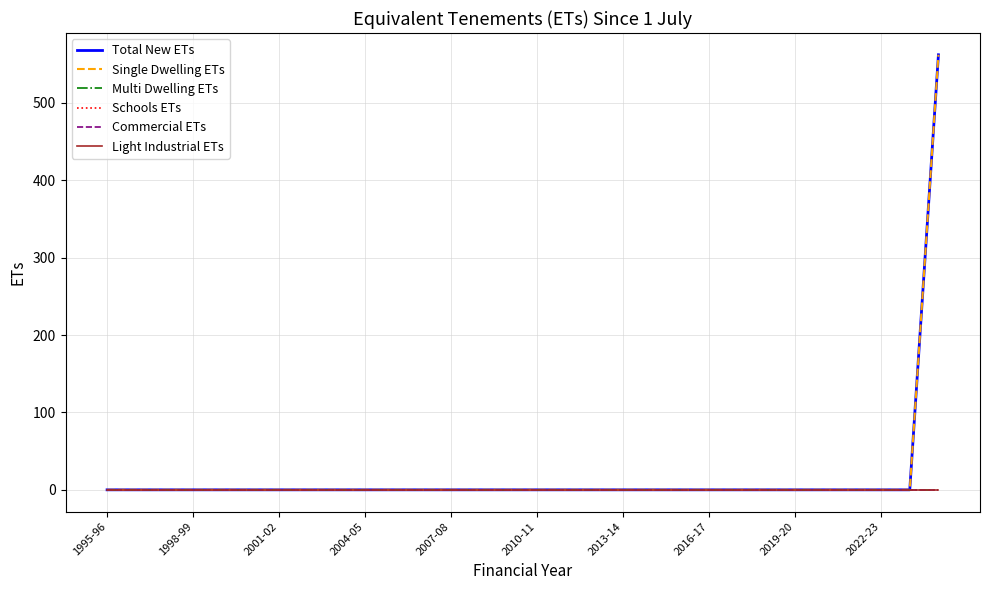

Where is Total New ETs nearest to the value 281?

1995-96